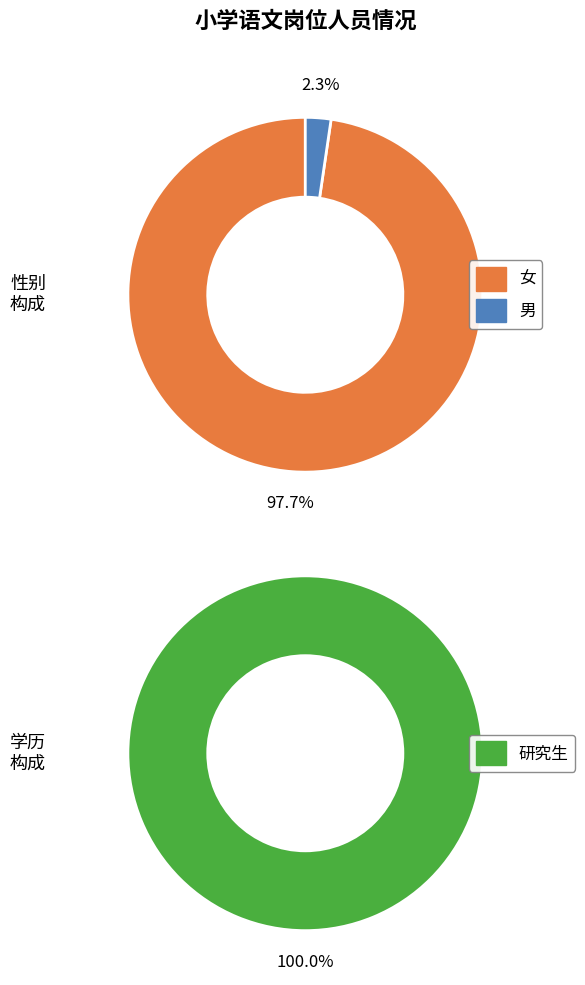

To the nearest percent, what portion does 男 represent?

2%